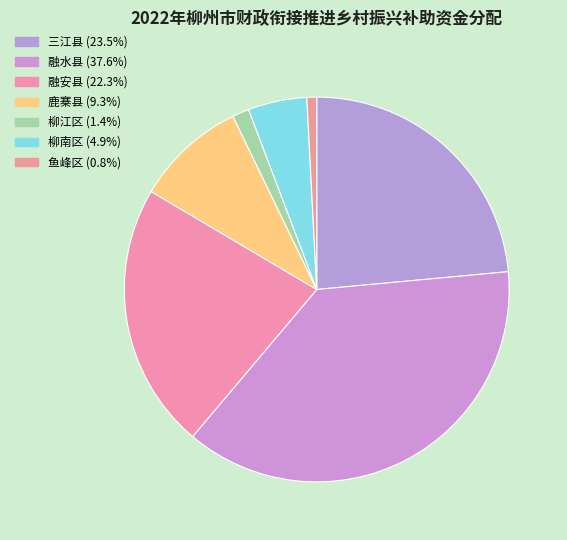

Which has a higher value, 融水县 or 鹿寨县?

融水县